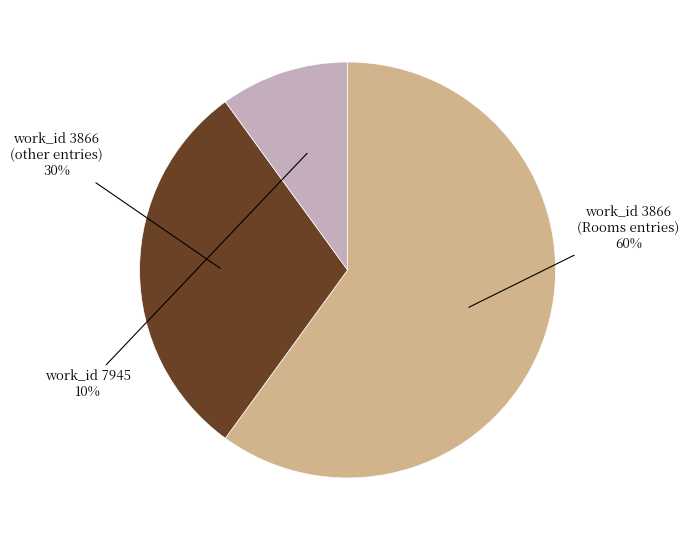

Does any single category account for the majority?

Yes